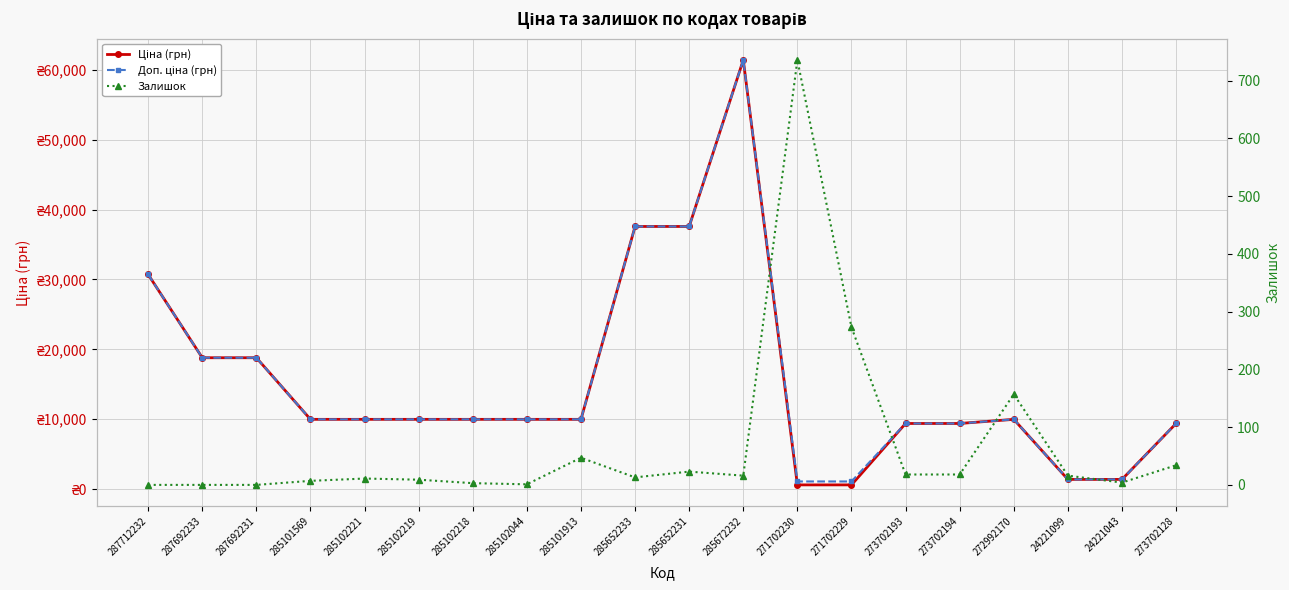

Is it true that Доп. ціна (грн) equals 9384.0 at 273702128?

True